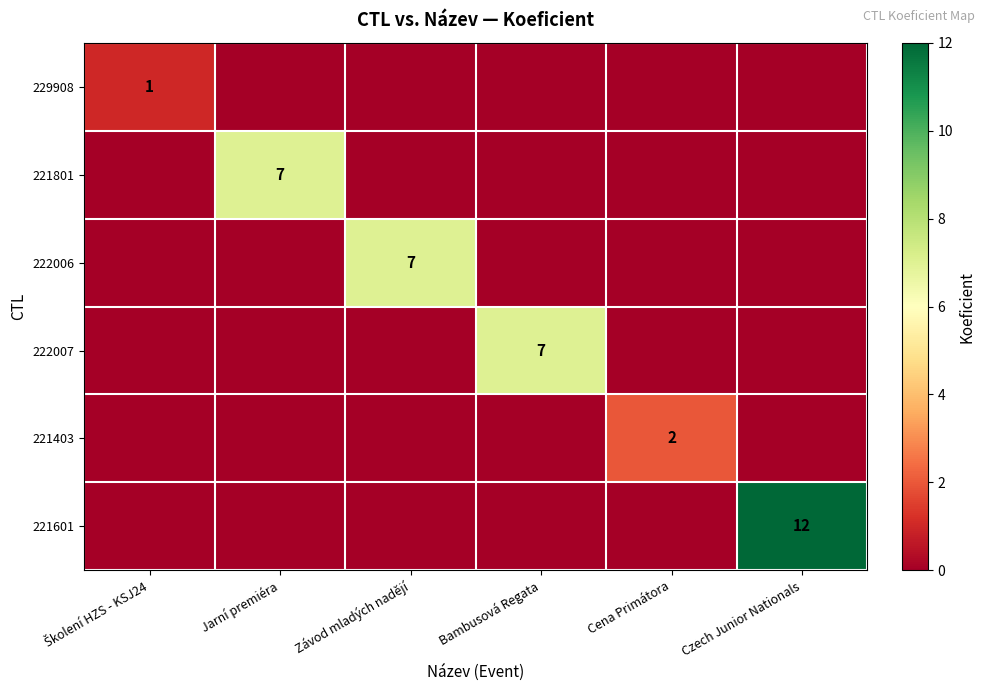

How many series are shown in this chart?

6